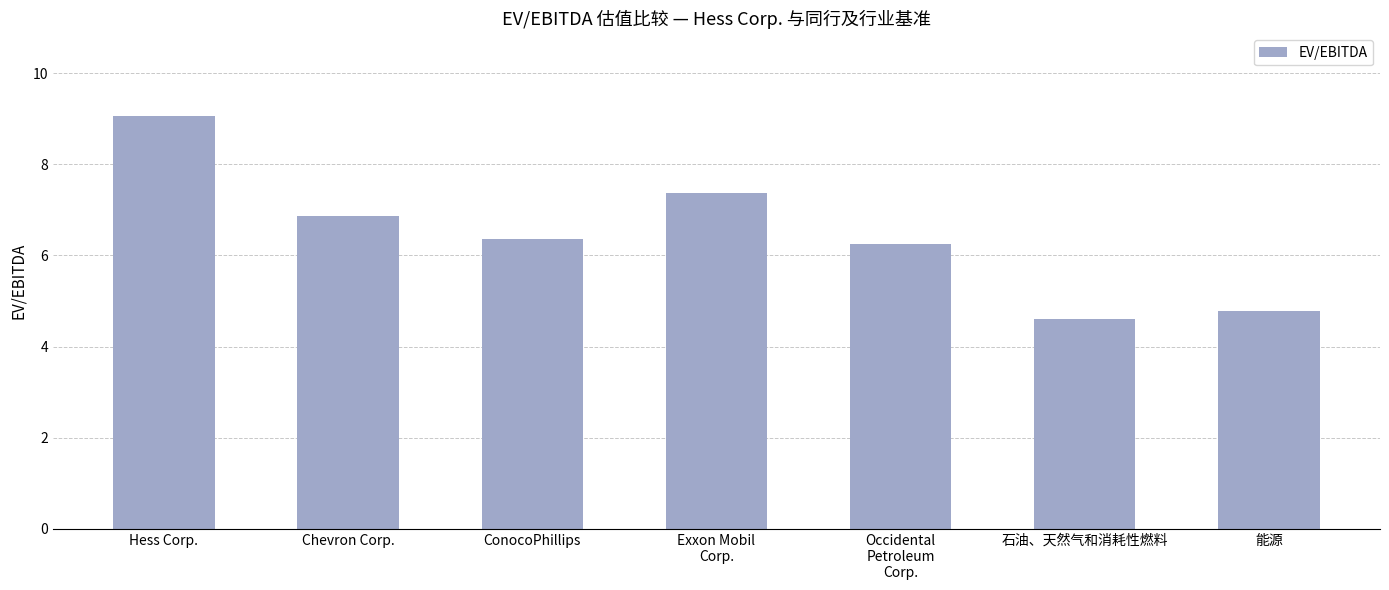

True or false: the data shows 8.5 at Occidental
Petroleum
Corp..

False